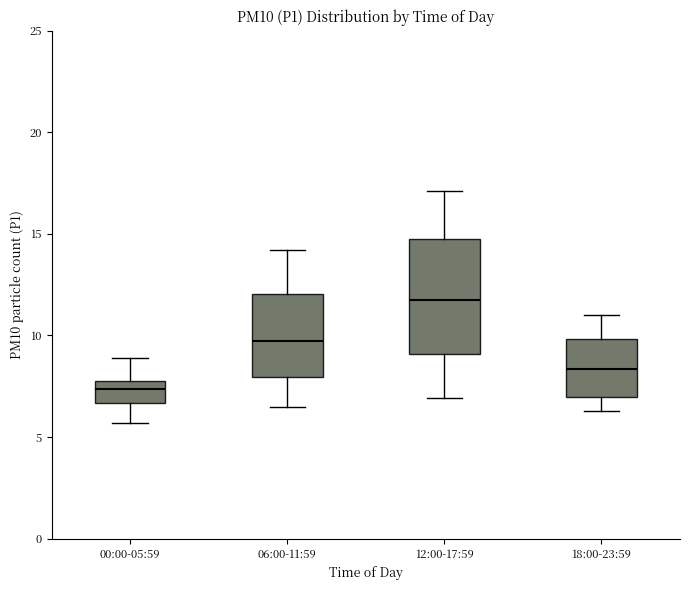

Where does the upper whisker of the box for 12:00-17:59 end on the y-axis? The values are not printed on the chart, so give them approximately, as read against the axis.

17.0